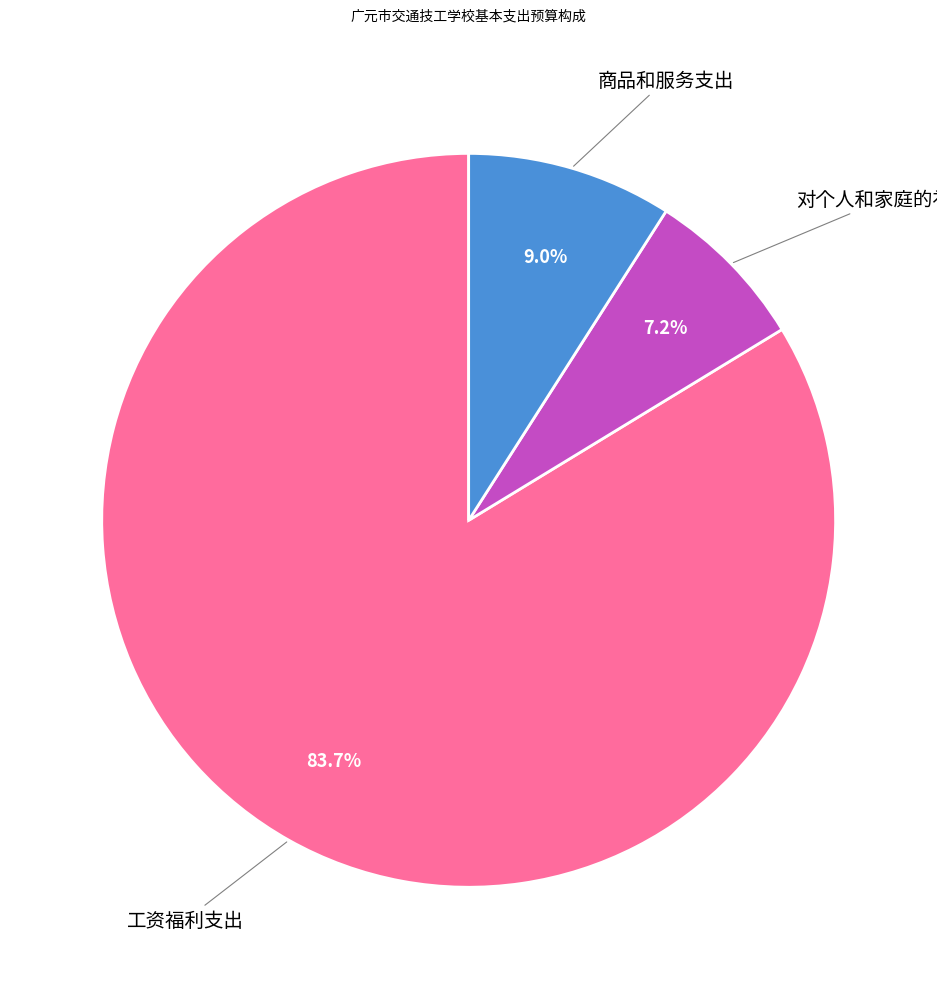

Which slice represents more than half of the pie?

工资福利支出